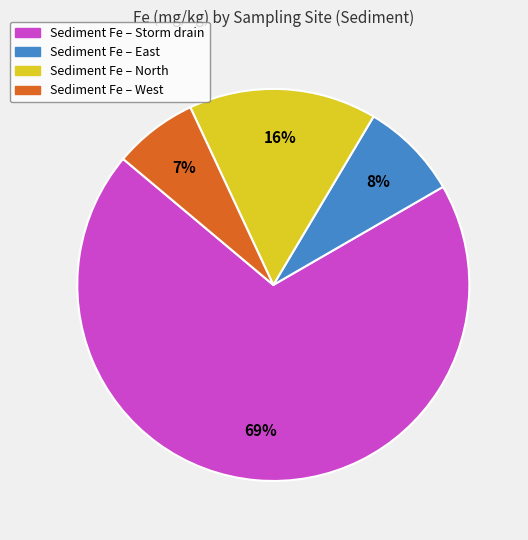

To the nearest percent, what is the average slice percentage?

25%